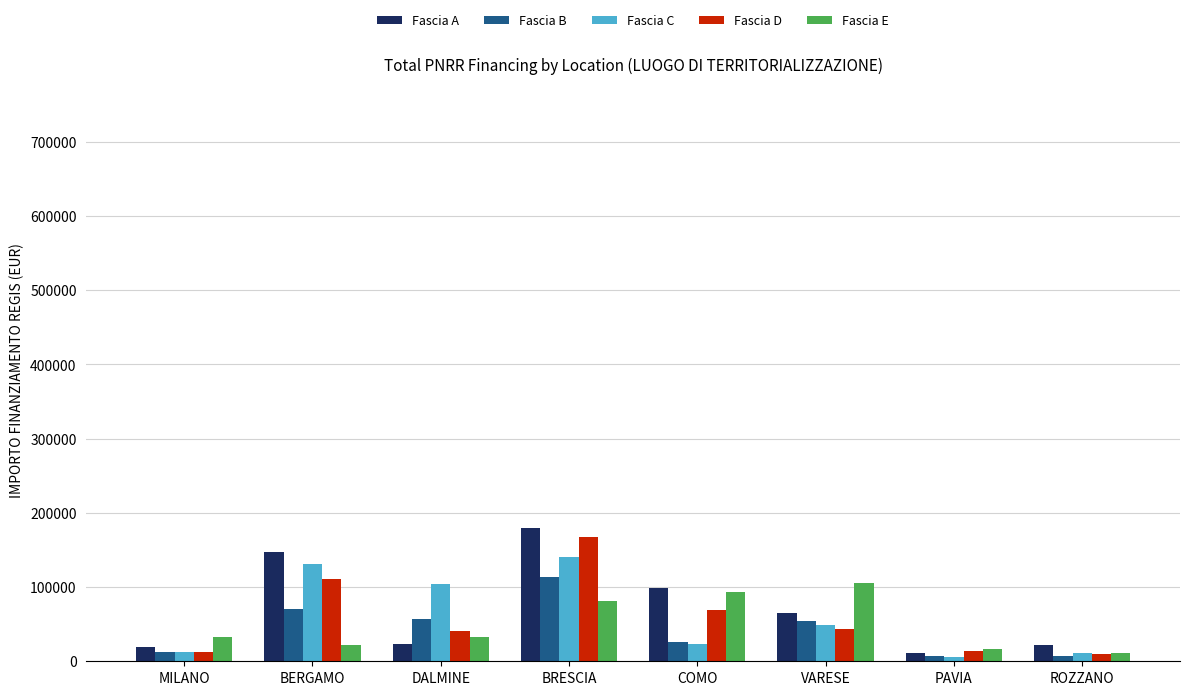

Which series has the largest range (max minus min)?

Fascia A